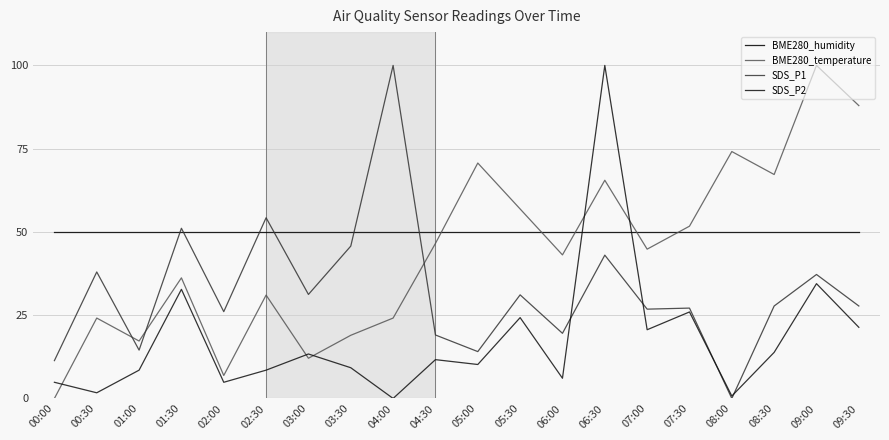

Between which two adjacent categories do BME280_humidity and SDS_P1 first intersect?

01:00 and 01:30